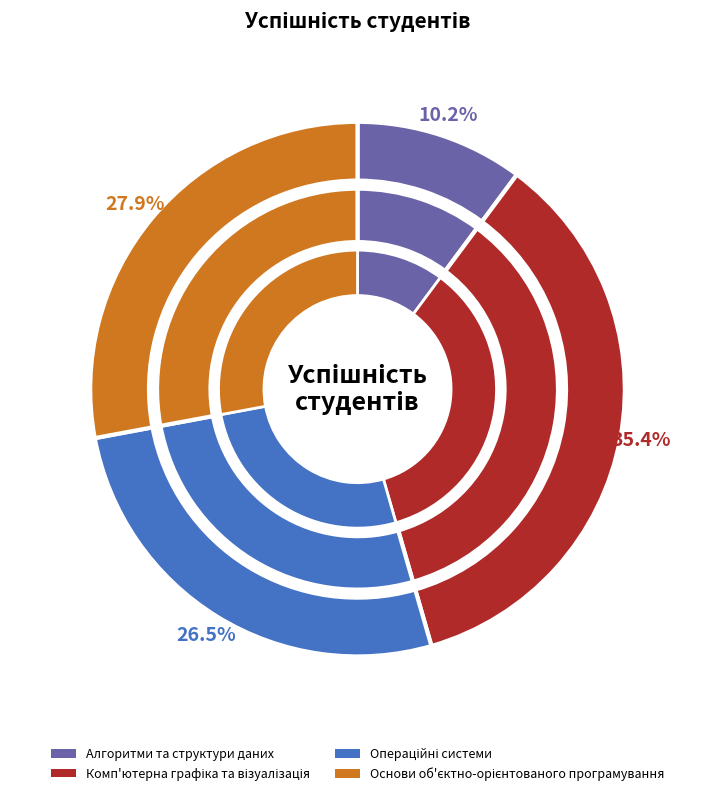

Does any single category account for the majority?

No